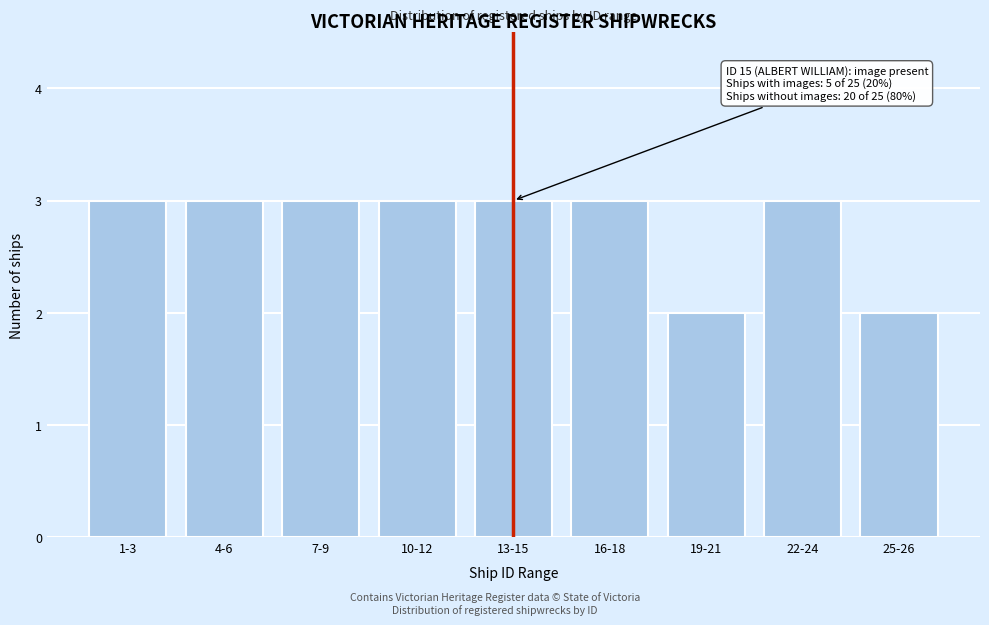

Reading left to right, what are all the values shown in this chart?

3	3	3	3	3	3	2	3	2